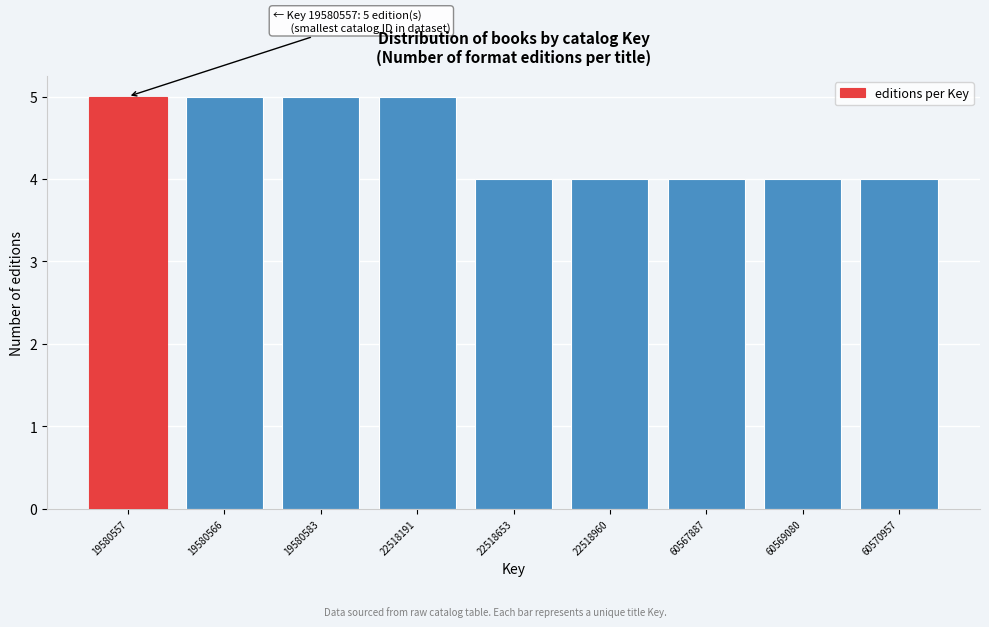

Reading left to right, what are all the values shown in this chart?

19580557=5	19580566=5	19580583=5	22518191=5	22518653=4	22518960=4	60567887=4	60569080=4	60570957=4